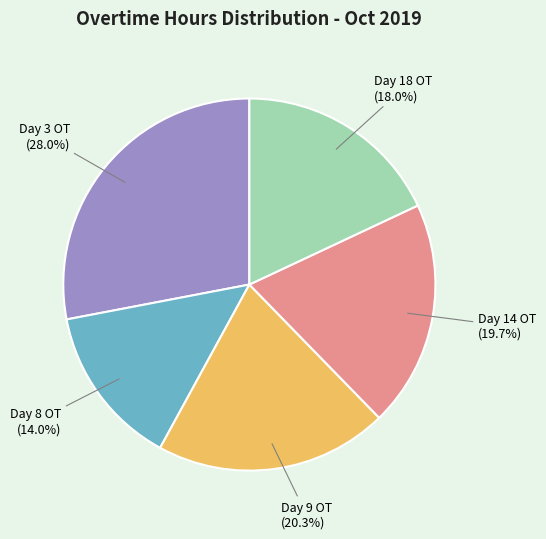

True or false: Day 3 OT accounts for 41% of the total.

False